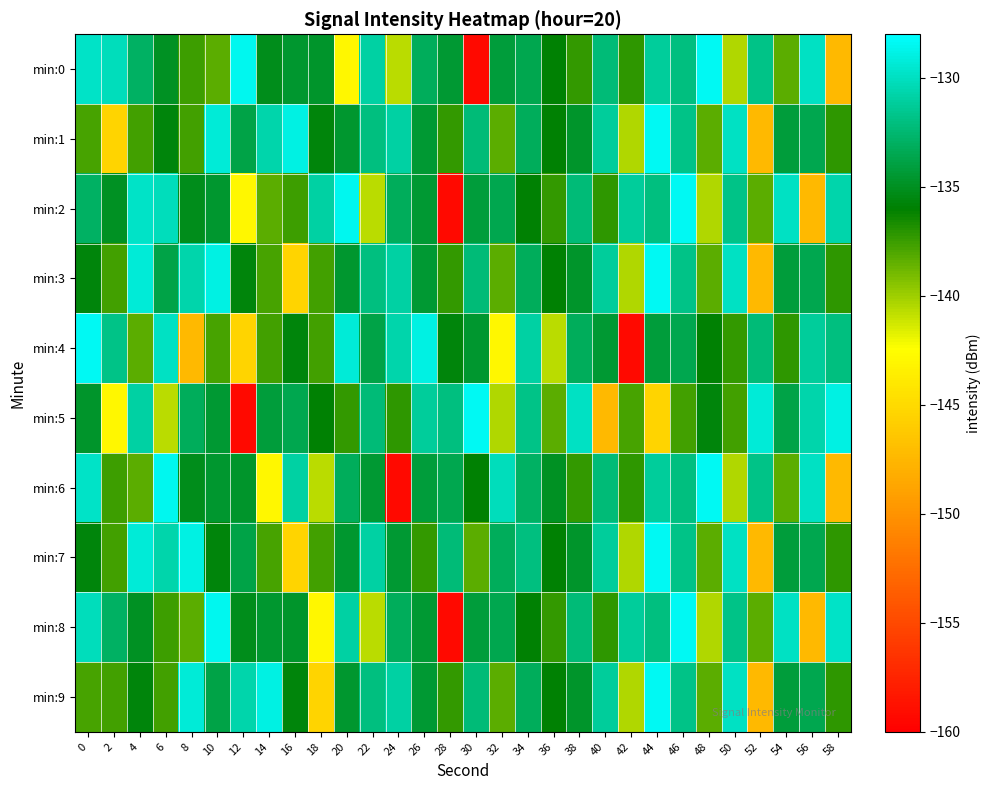

Which category has the lowest value across all series?

30